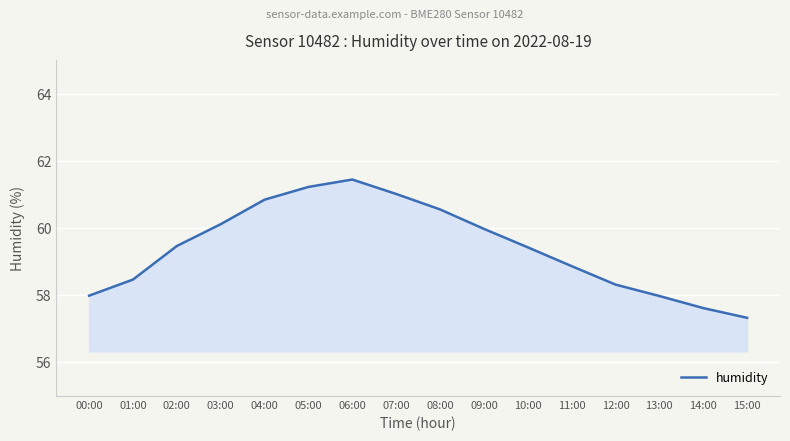

What is the minimum value shown in the chart?

57.3